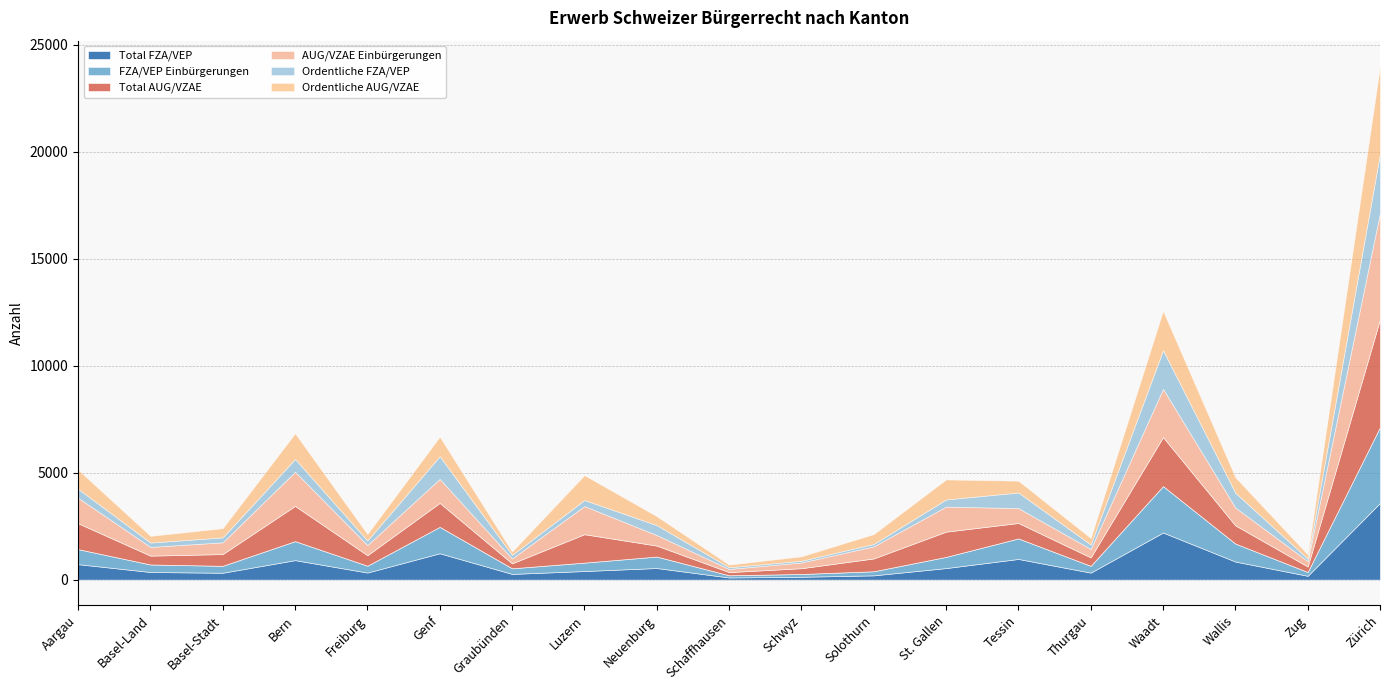

What is the label of the 12th point from the right?

Luzern